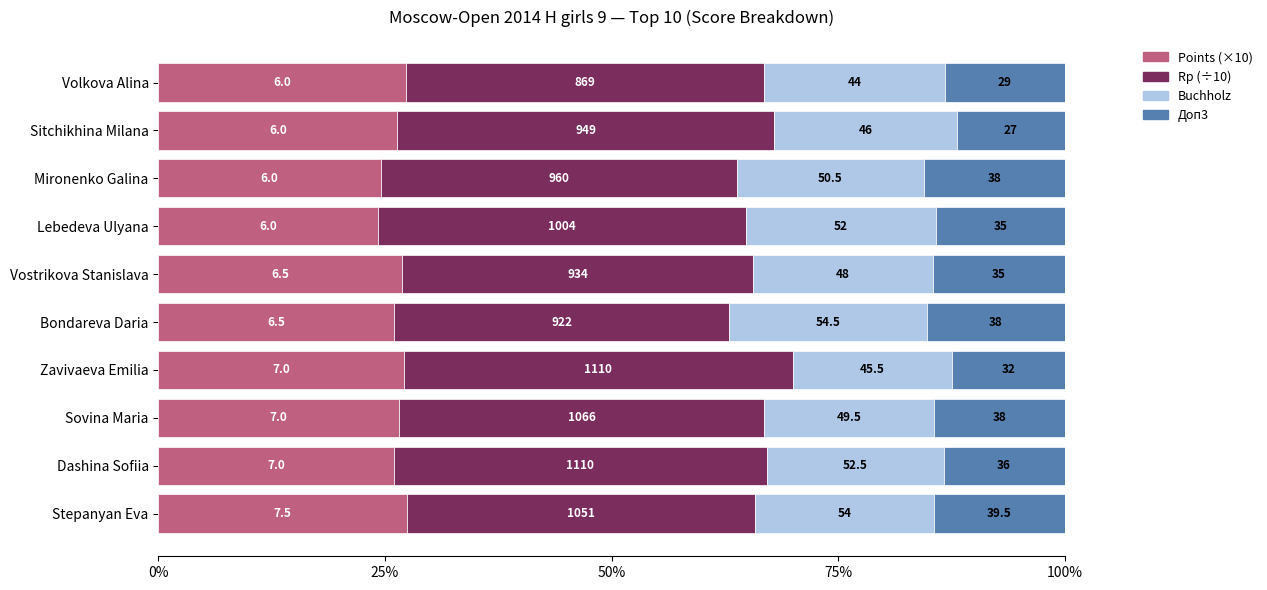

At how many categories does at least one series exceed 12?

10